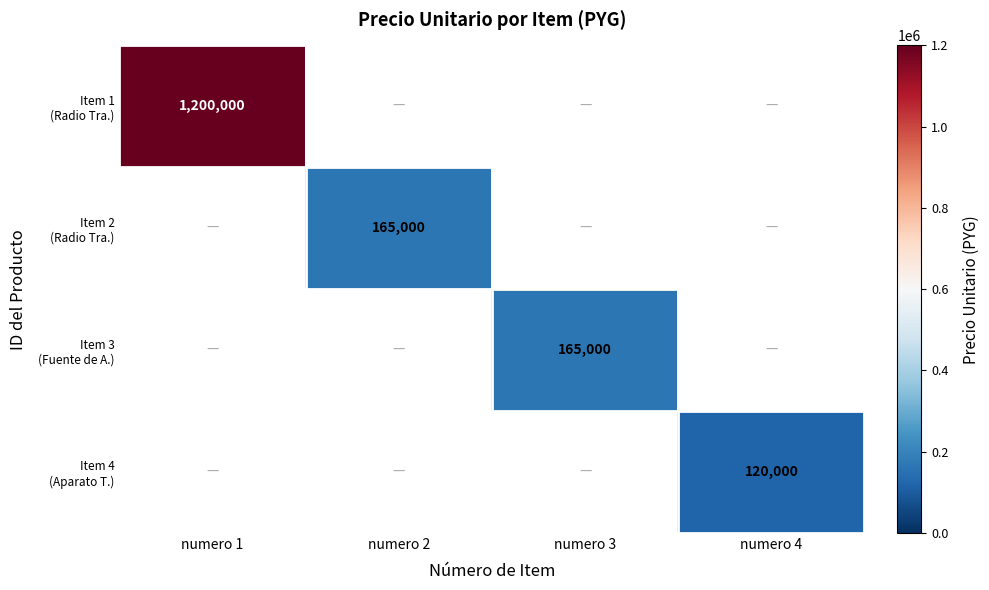

Count the number of data series in this chart.

4